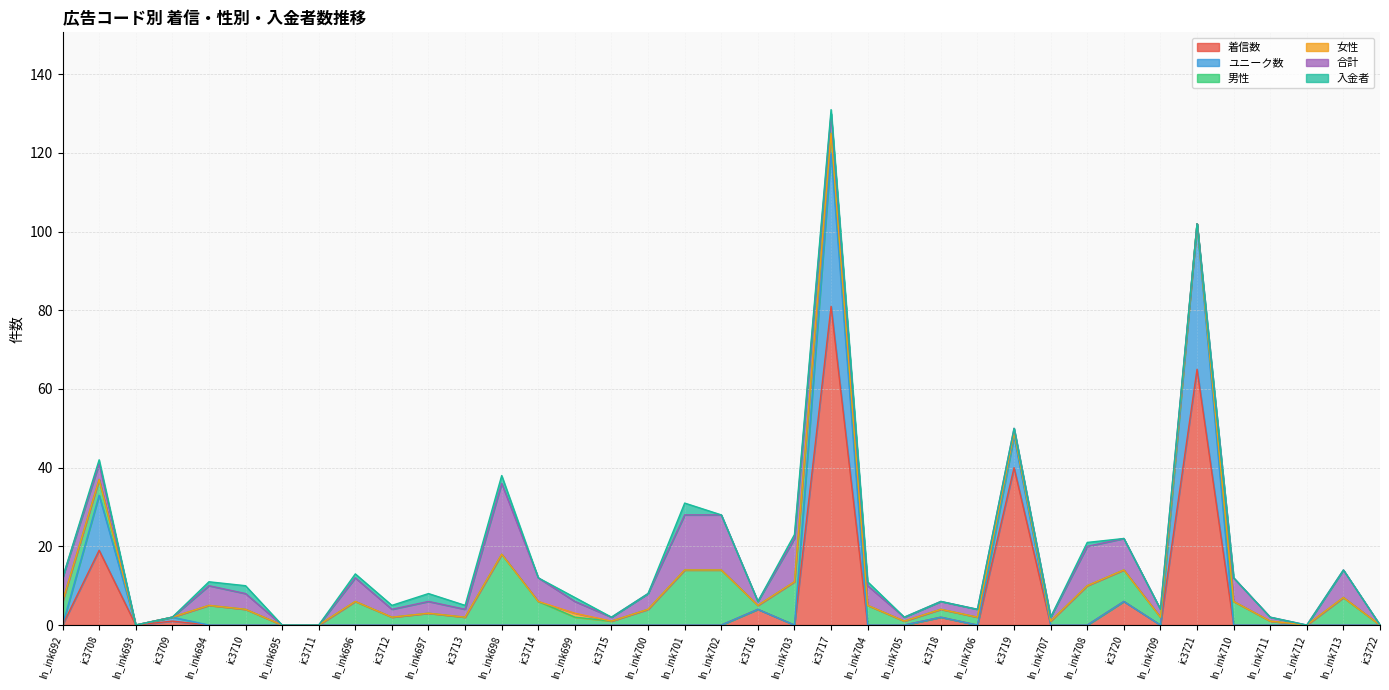

Which series changed the most between ln_ink700 and ic3721?

着信数